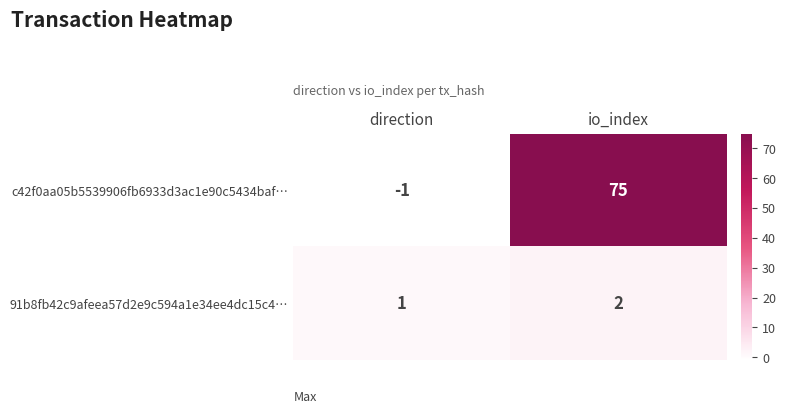

Rank the series by their average value, from highest to lowest.

c42f0aa05b5539906fb6933d3ac1e90c5434baf…, 91b8fb42c9afeea57d2e9c594a1e34ee4dc15c4…